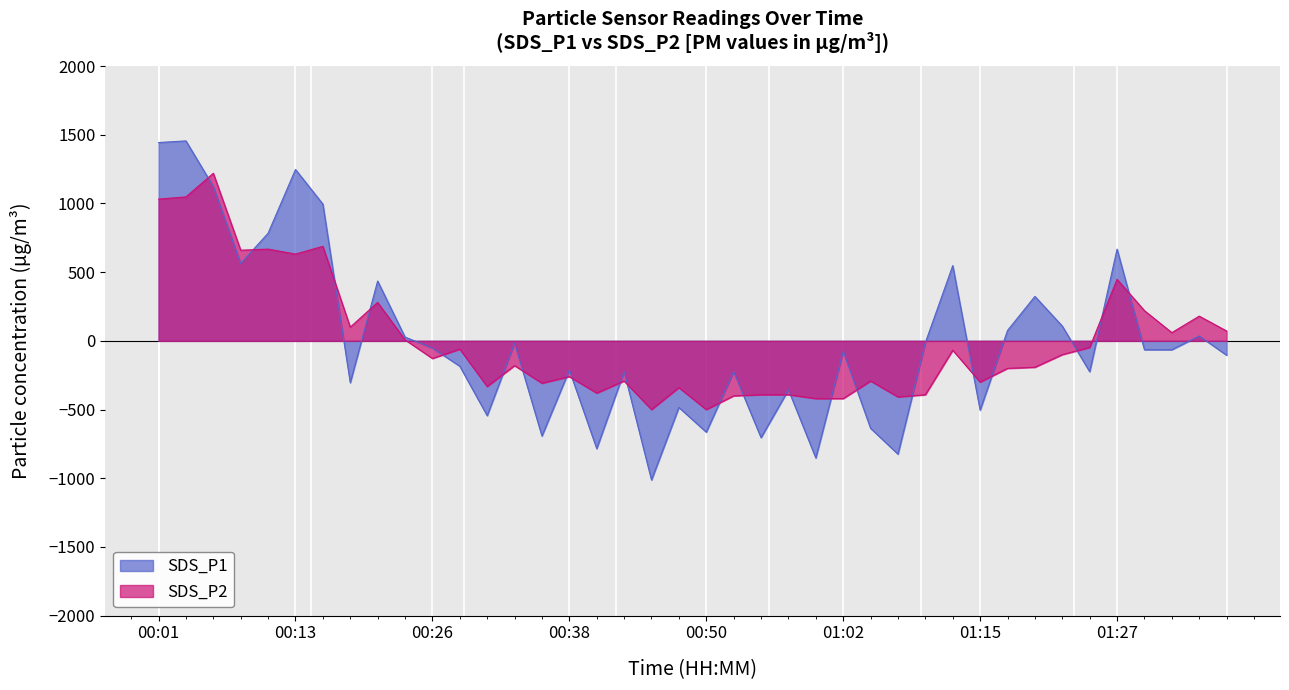

Where does the SDS_P2 series first go above -128?

00:01